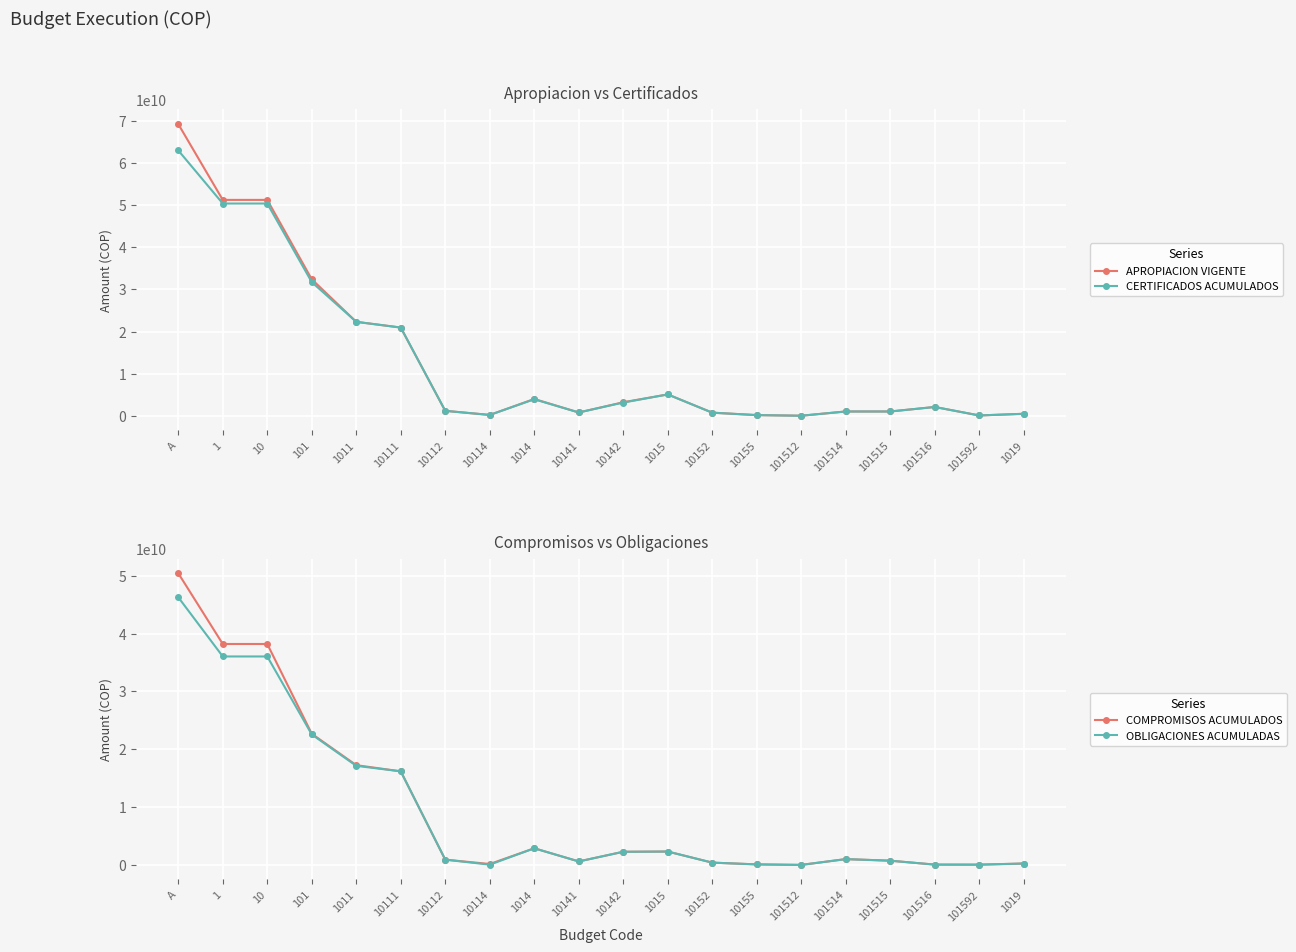

Between 101515 and 10142, which is larger?

10142